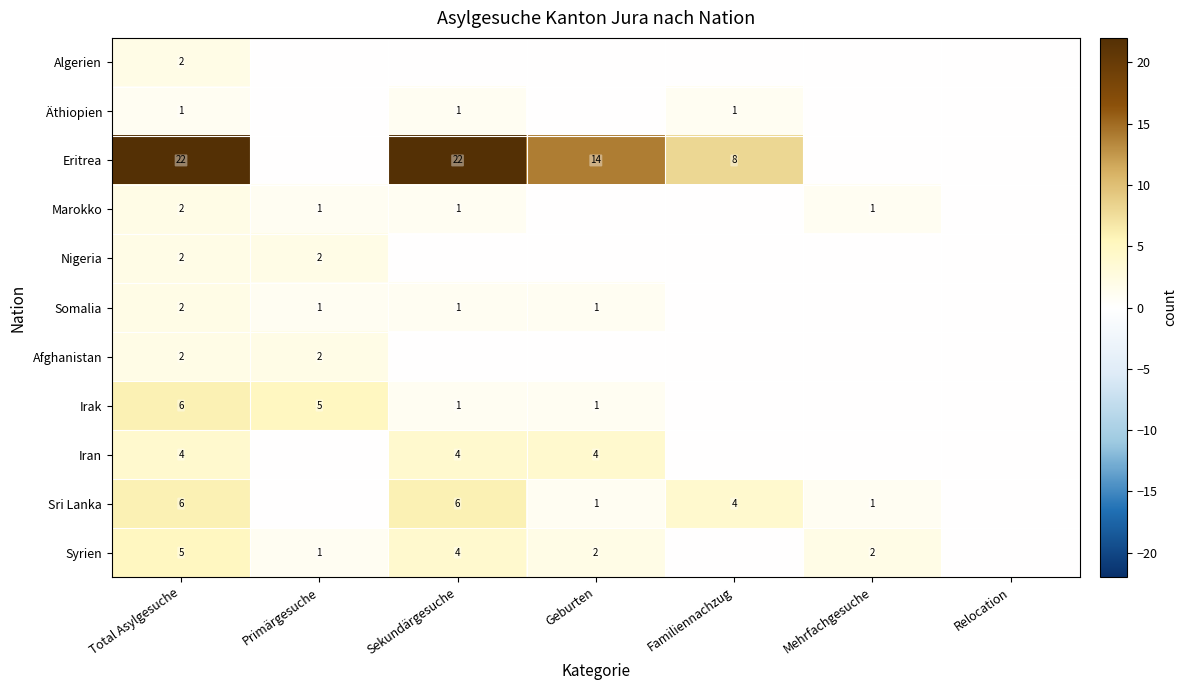

Count the number of categories in the chart.

7